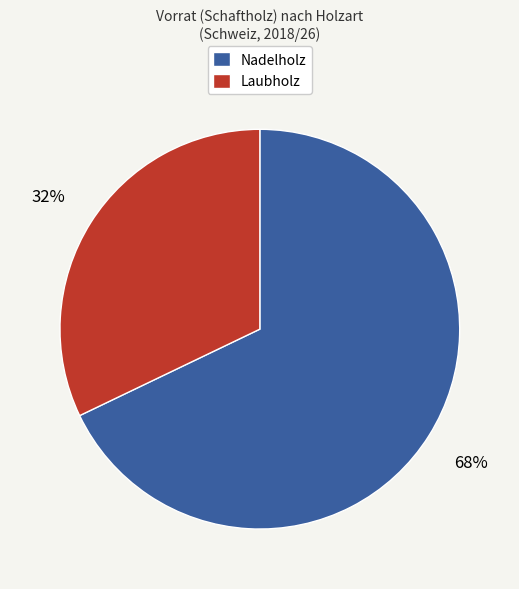

How many slices are in this pie chart?

2